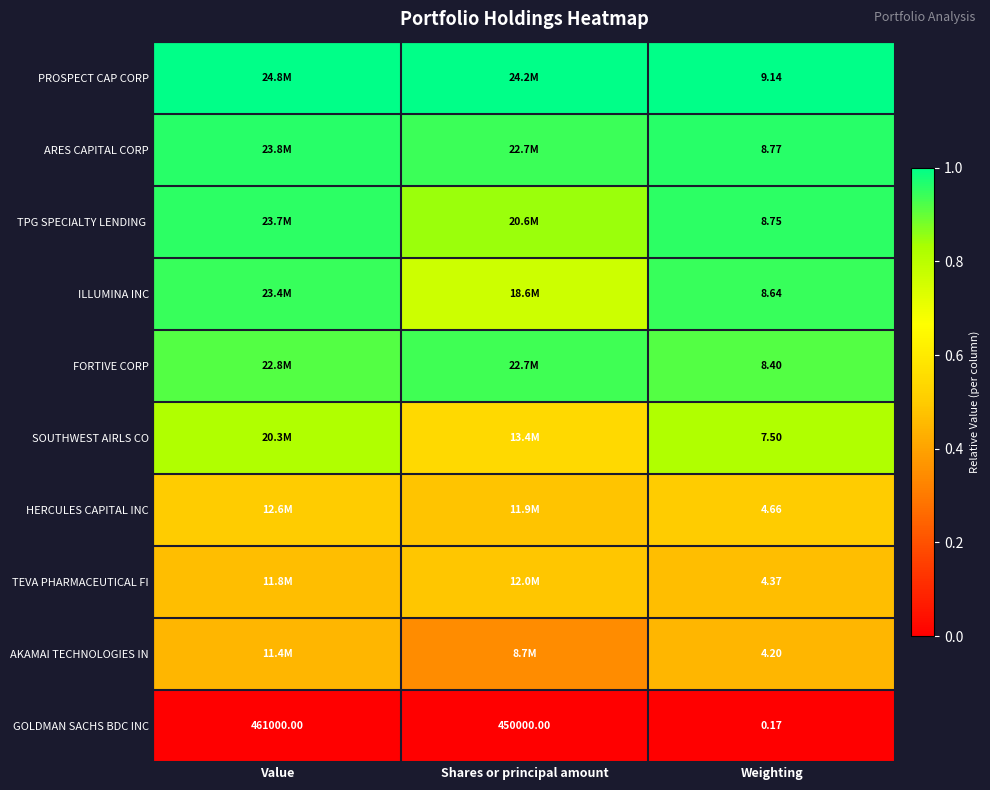

What is the spread (max minus min) of values at Weighting?

9.0